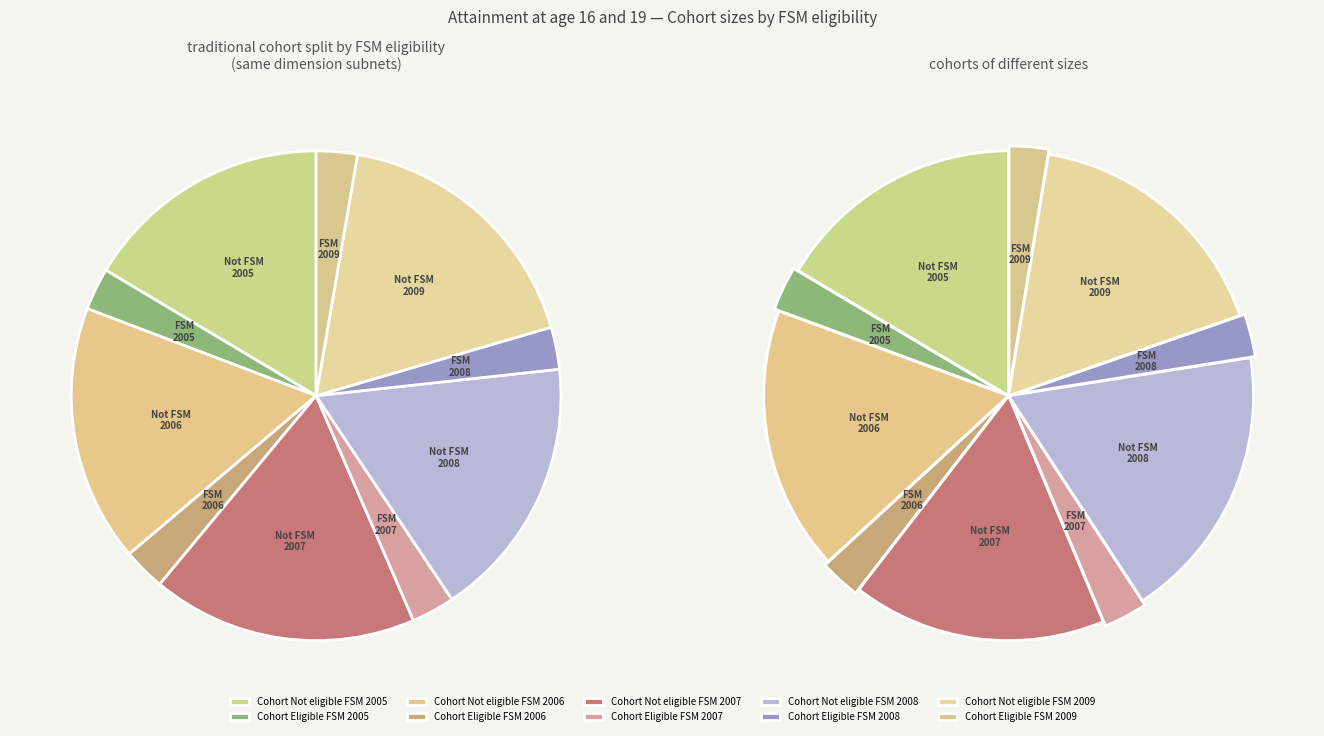

Which category has the biggest portion of the pie?

Not eligible FSM
2009